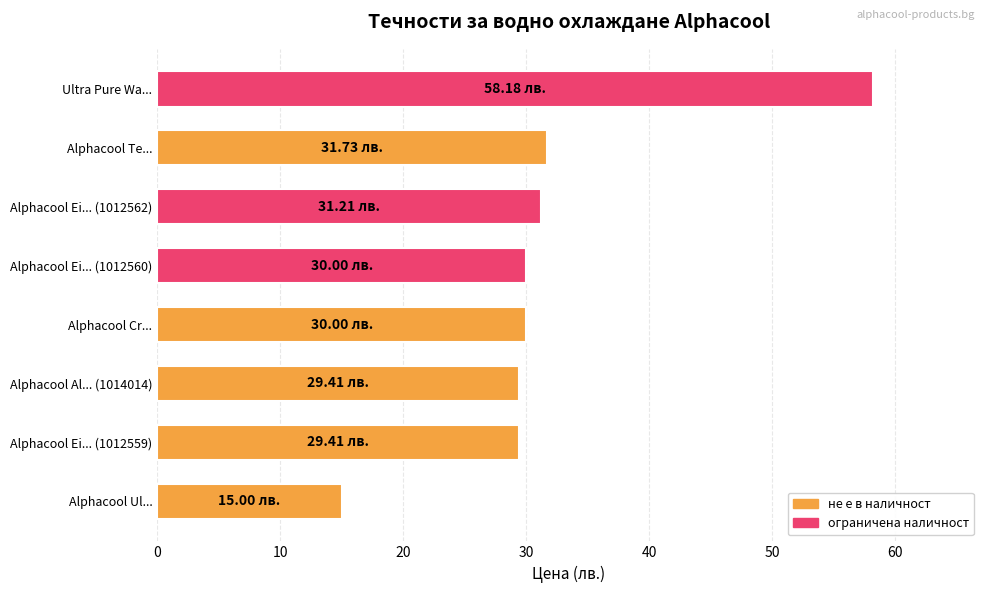

Approximately how many times larger is the value at Alphacool Cr... compared to Alphacool Ei... (1012559)?

1.0